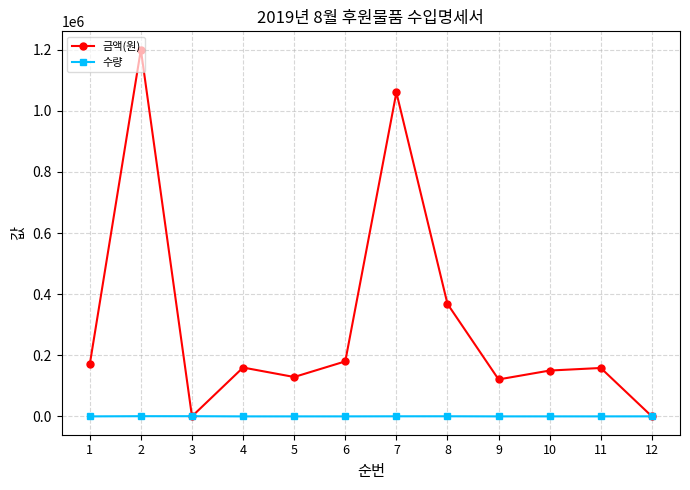

What are all the series names shown in the legend?

금액(원), 수량